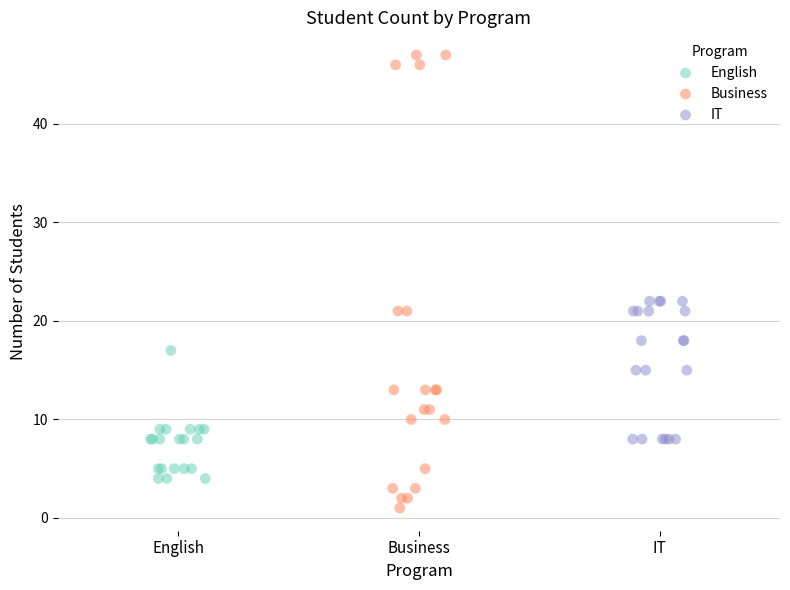

What are all the series names shown in the legend?

English, Business, IT